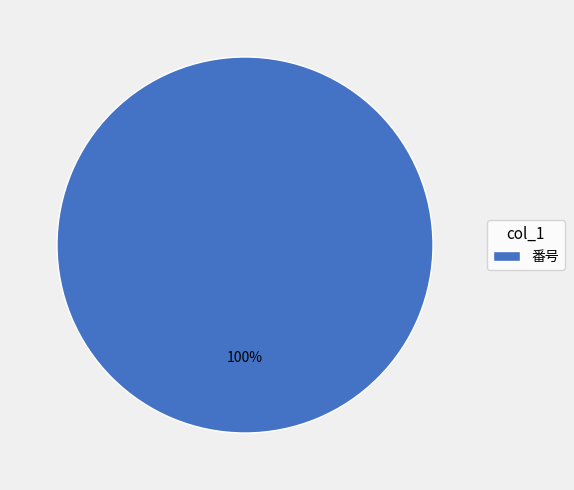

To the nearest percent, what portion does 番号 represent?

100%